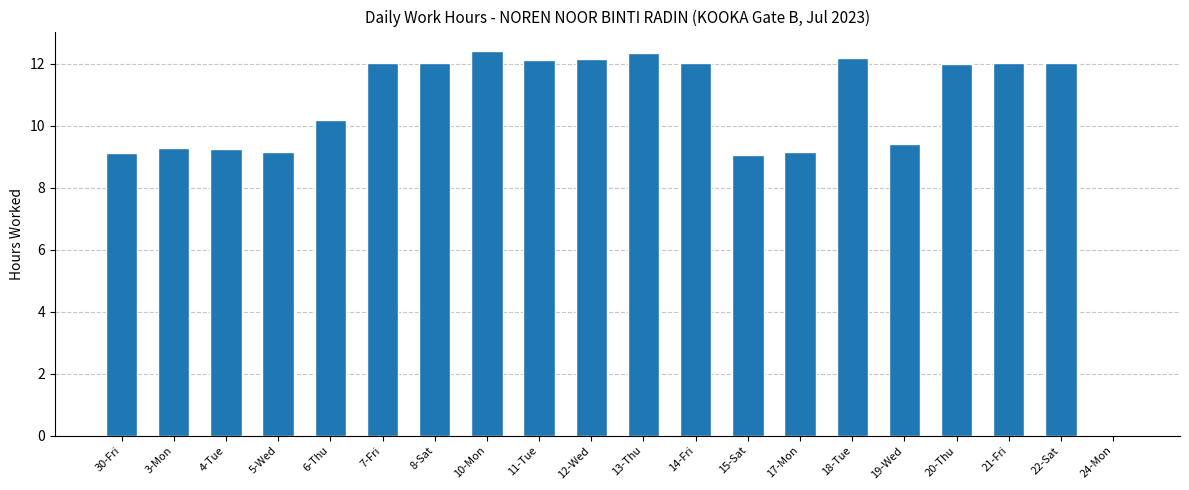

True or false: the data shows 12.4 at 13-Thu.

True